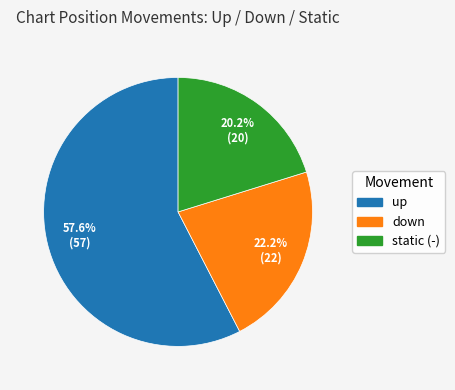

How many segments does this pie chart have?

3